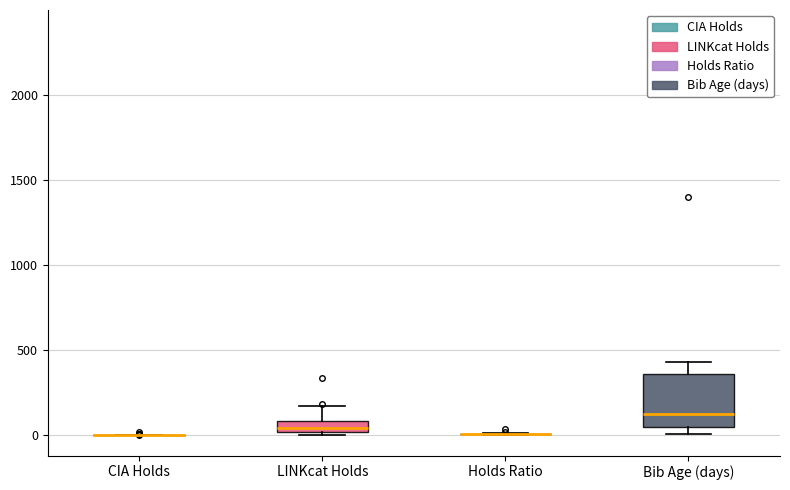

Which box is the tallest, from its lower edge to its upper edge?

Bib Age (days)